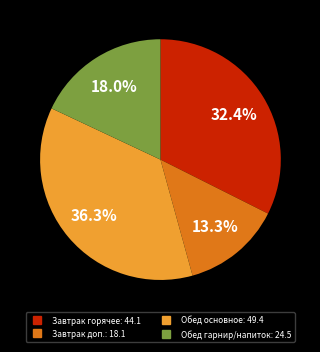

Is there a majority slice in this chart?

No